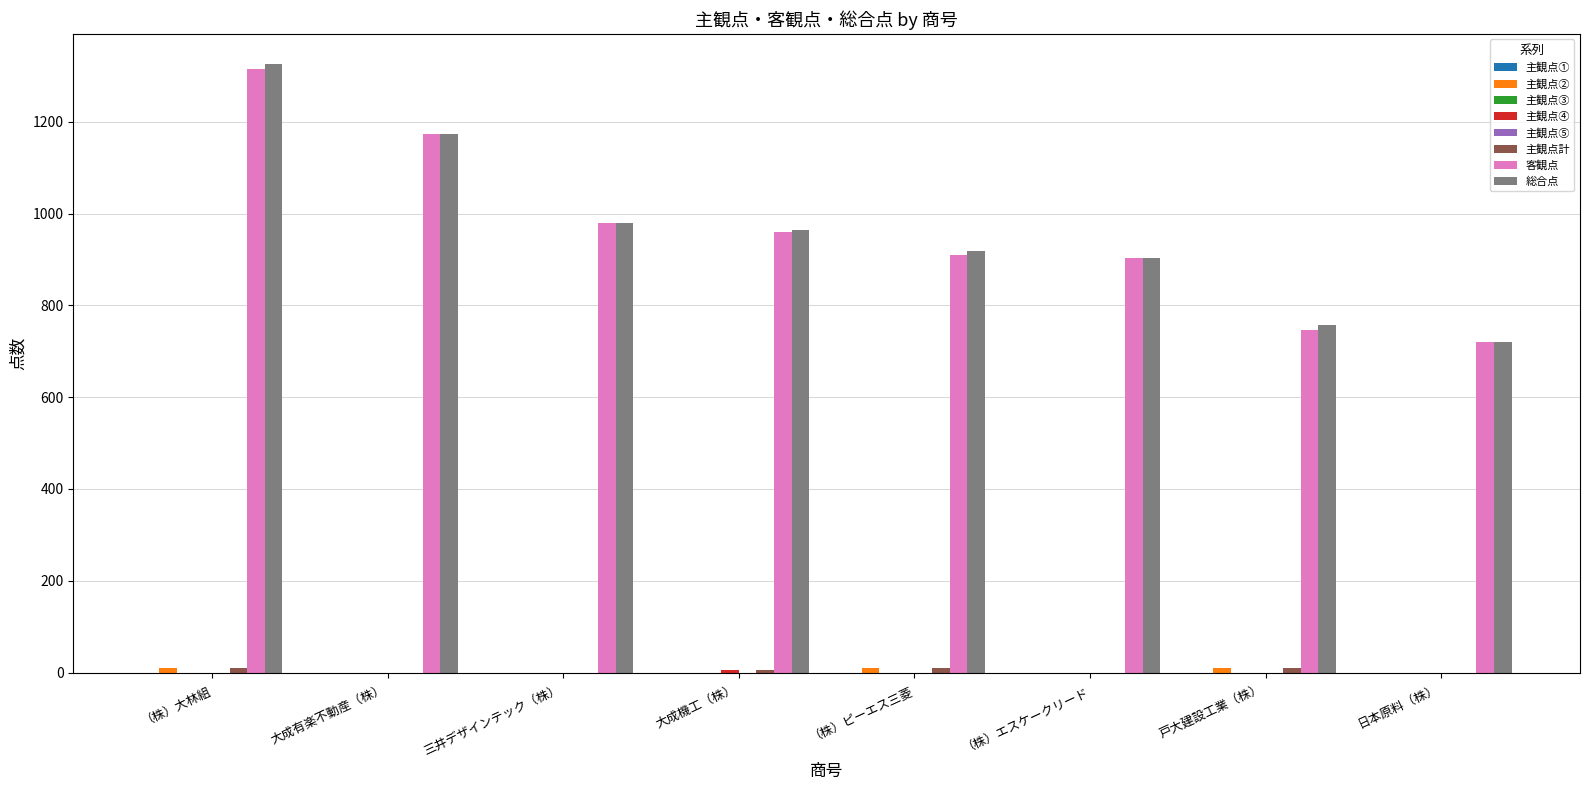

Reading left to right, list all the values displayed in this chart.

主観点②: 10	0	0	0	10	0	10	0
主観点④: 0	0	0	5	0	0	0	0
主観点計: 10	0	0	5	10	0	10	0
客観点: 1315	1174	980	959	909	904	747	720
総合点: 1325	1174	980	964	919	904	757	720